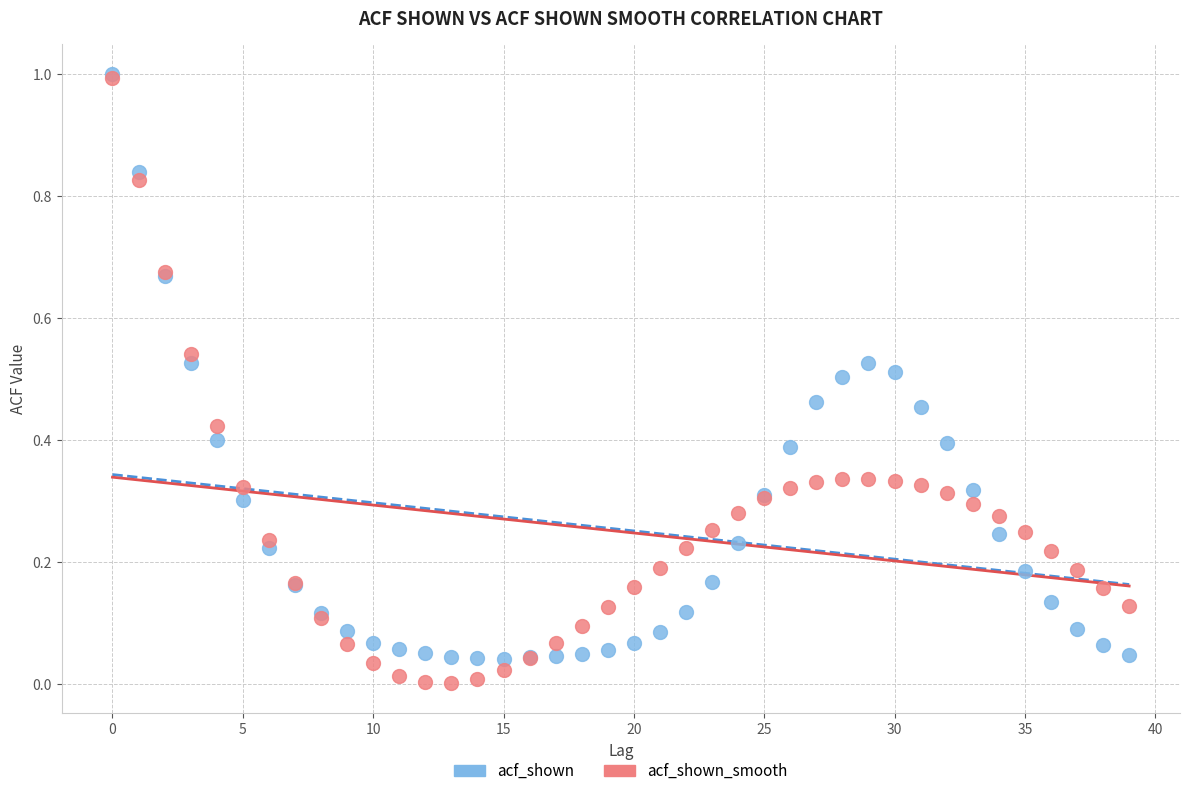

What are all the series names shown in the legend?

acf_shown, acf_shown_smooth